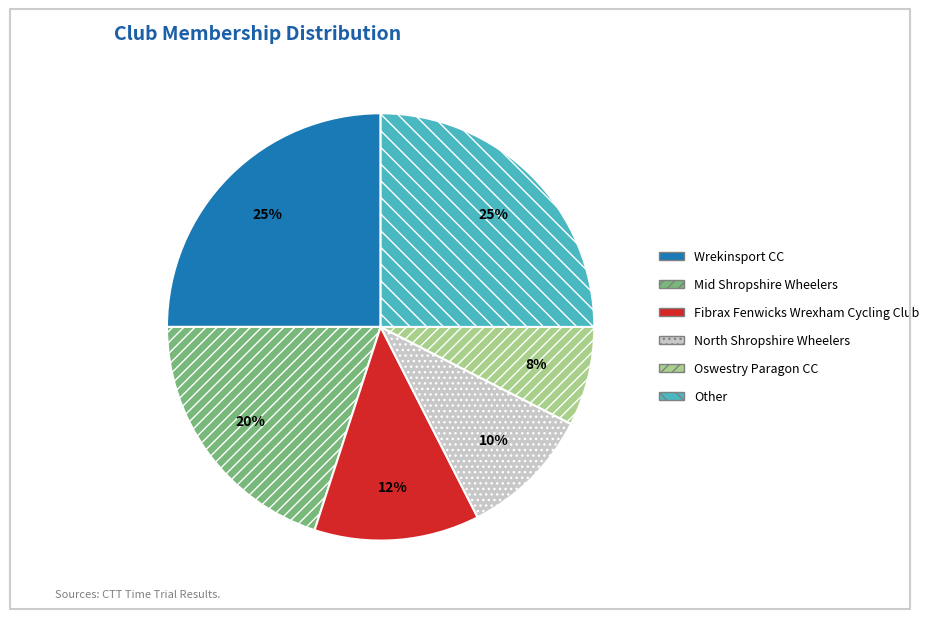

Which slice is the smallest?

Oswestry Paragon CC